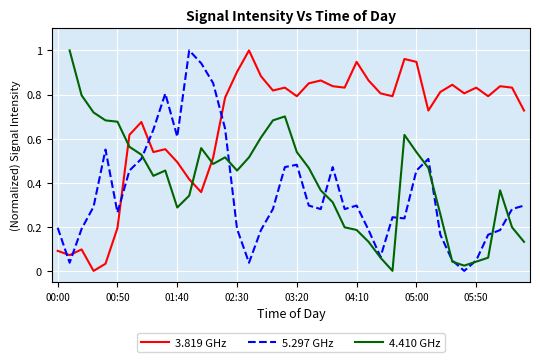

How many times do 3.819 GHz and 5.297 GHz cross each other?

5